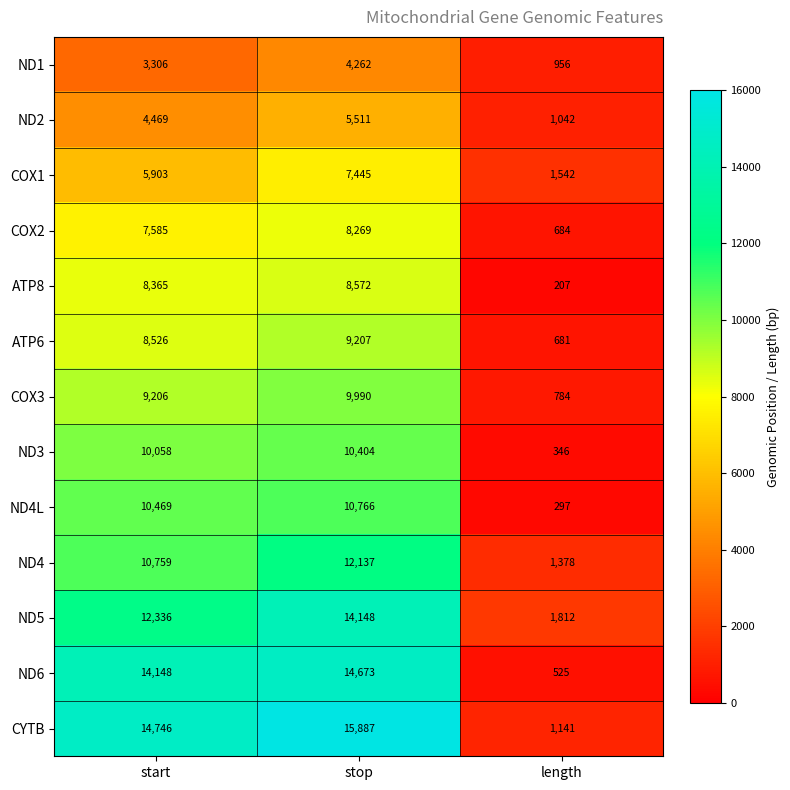

Is it true that ND5 equals 1812 at length?

True